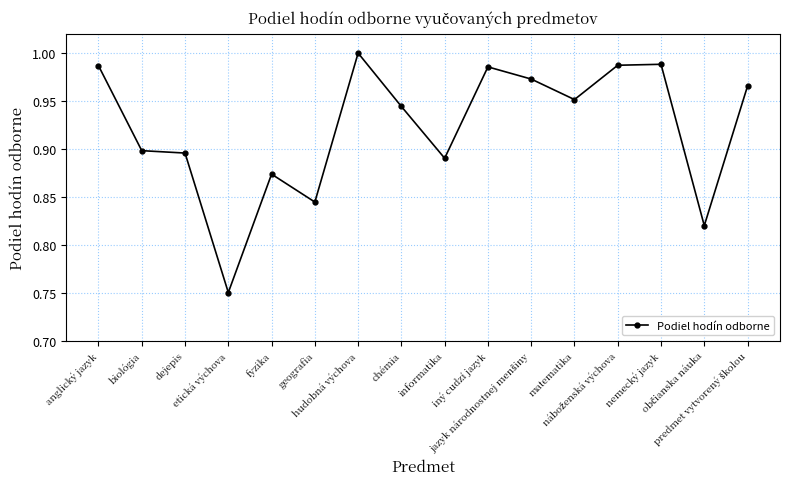

True or false: there are more than 1 points higher than both neighbors.

True